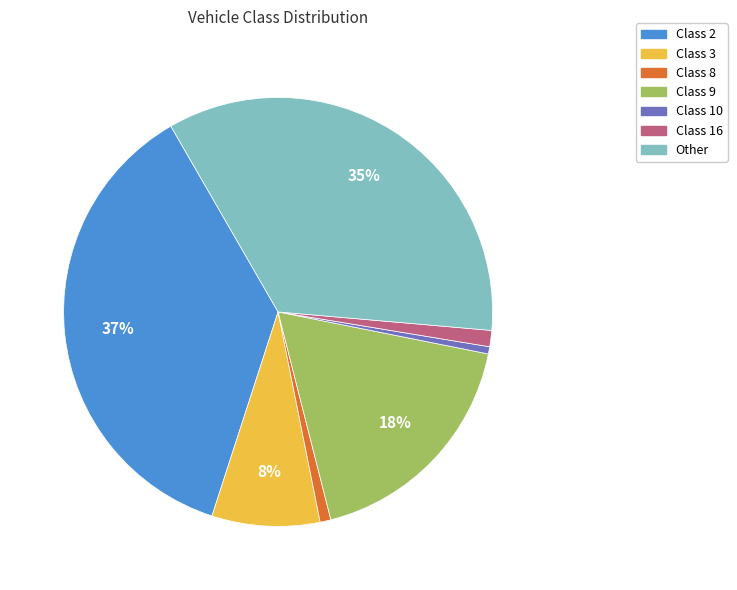

Which slice is the largest?

Class 2